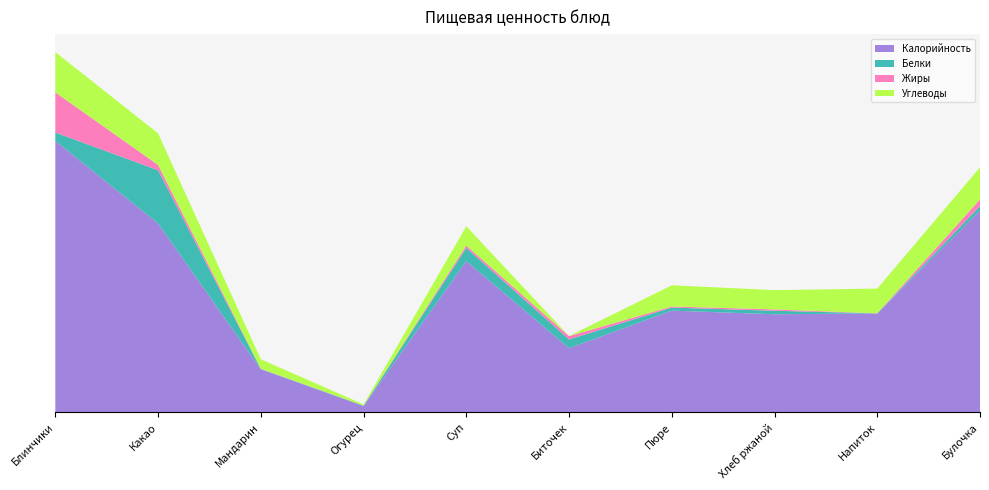

Reading left to right, what are all the values shown in this chart?

Калорийность: 296.0	206.0	47.0	7.0	165.0	70.0	111.0	107.0	108.0	220.0
Белки: 9.1	58.0	0.4	0.4	14.3	9.6	3.3	3.8	0.0	4.9
Жиры: 43.8	5.8	0.3	0.1	2.6	3.6	1.2	1.5	0.0	7.3
Углеводы: 43.8	34.4	10.3	1.3	21.1	0.1	23.1	21.0	27.0	35.0